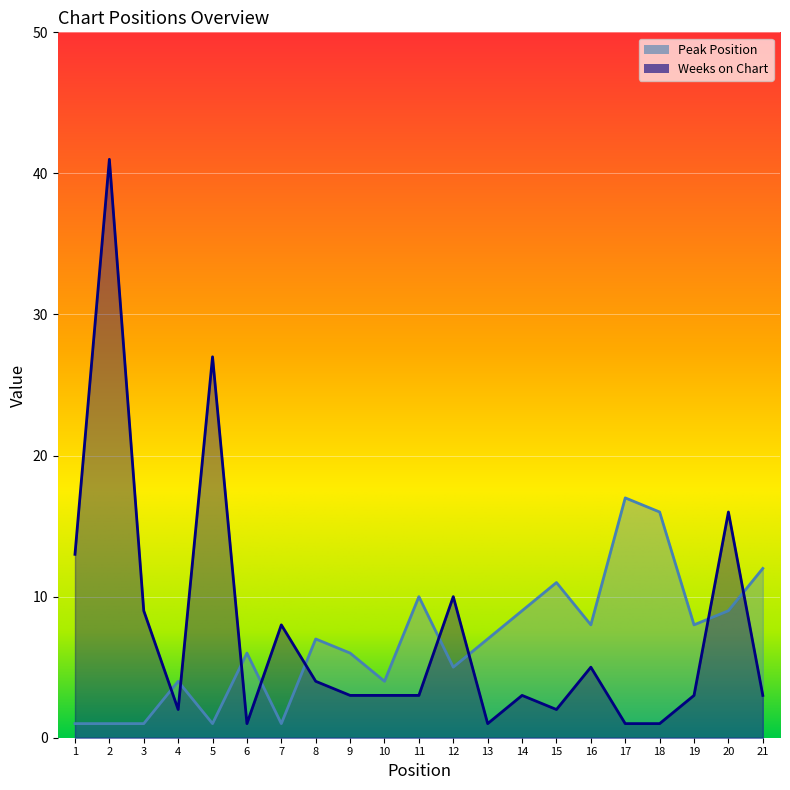

Which series has the largest total across all categories?

Weeks on Chart